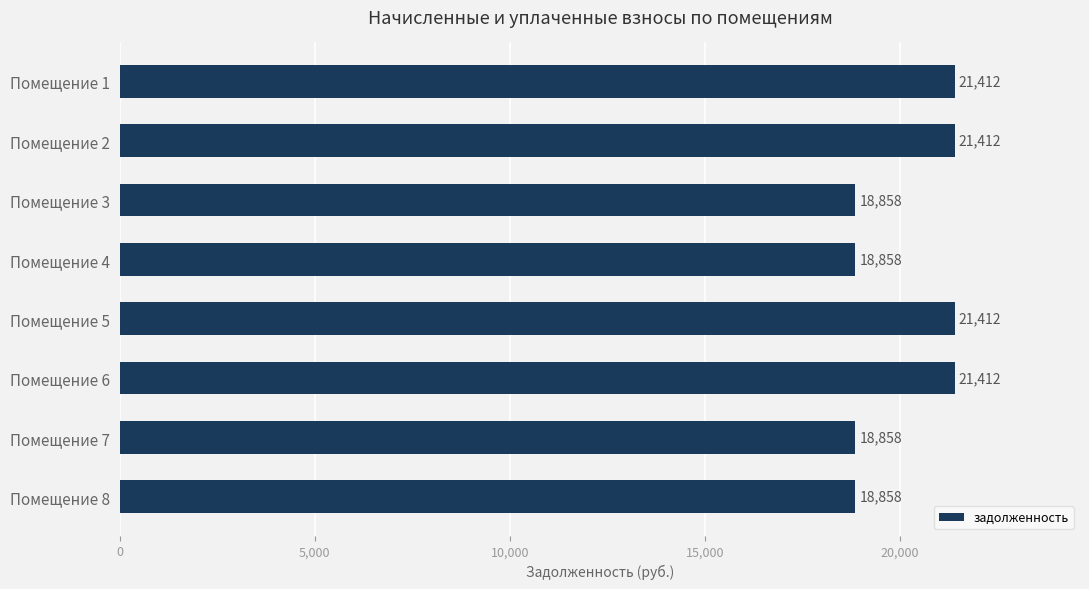

What is the greatest value displayed?

21412.1